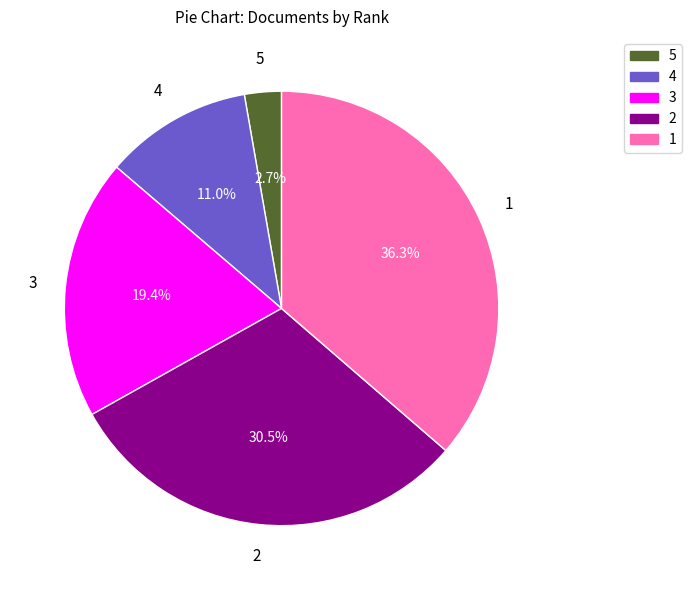

To the nearest percent, what portion does 5 represent?

3%